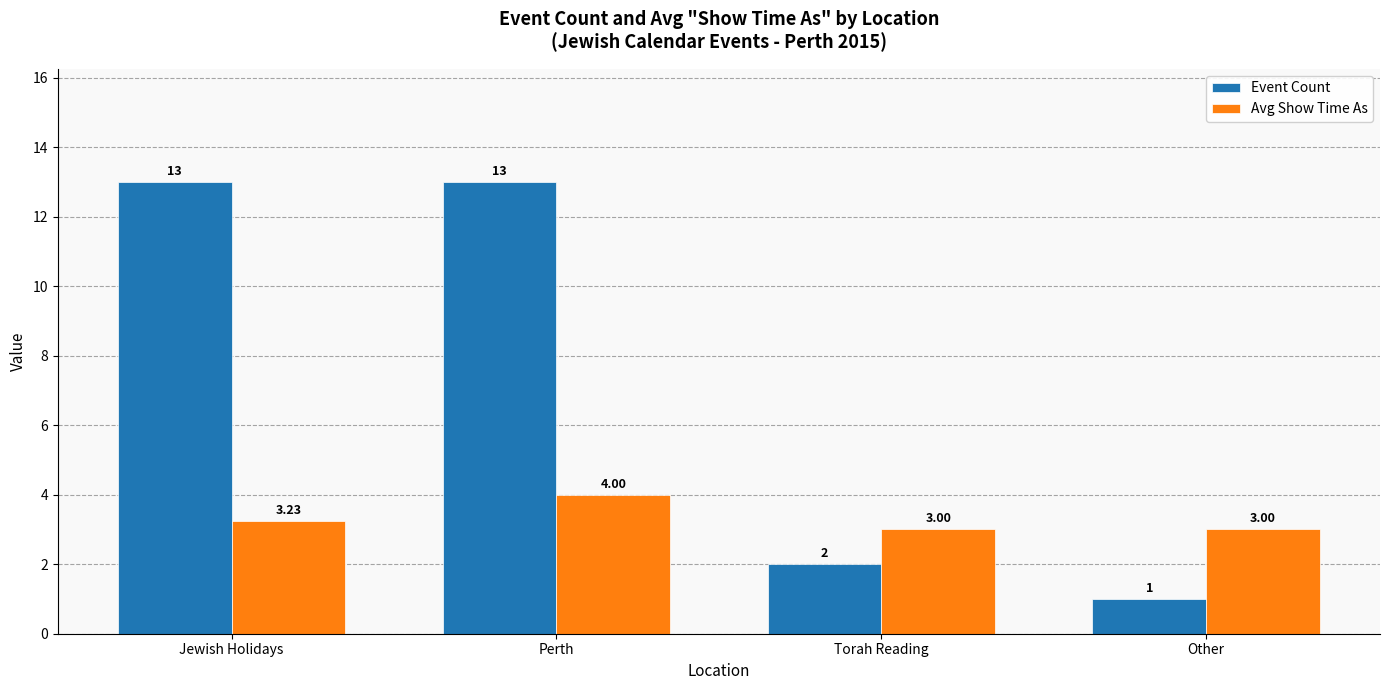

Are the bars grouped side by side (vs. stacked)?

Yes